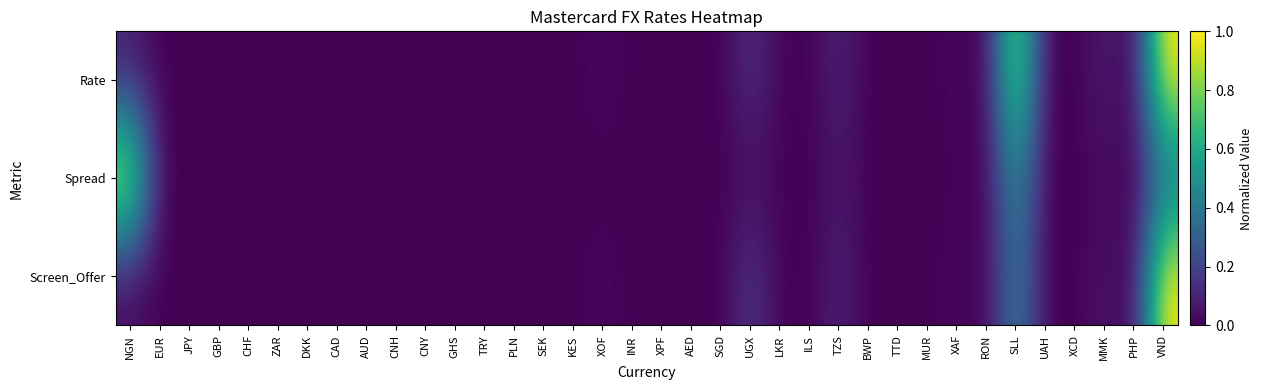

Reading left to right, what are all the values shown in this chart?

Rate: NGN=0.1	EUR=0.0	JPY=0.0	GBP=0.0	CHF=0.0	ZAR=0.0	DKK=0.0	CAD=0.0	AUD=0.0	CNH=0.0	CNY=0.0	GHS=0.0	TRY=0.0	PLN=0.0	SEK=0.0	KES=0.0	XOF=0.0	INR=0.0	XPF=0.0	AED=0.0	SGD=0.0	UGX=0.1	LKR=0.0	ILS=0.0	TZS=0.1	BWP=0.0	TTD=0.0	MUR=0.0	XAF=0.0	RON=0.0	SLL=0.9	UAH=0.0	XCD=0.0	MMK=0.1	PHP=0.0	VND=1.0
Spread: NGN=1.0	EUR=0.0	JPY=0.0	GBP=0.0	CHF=0.0	ZAR=0.0	DKK=0.0	CAD=0.0	AUD=0.0	CNH=0.0	CNY=0.0	GHS=0.0	TRY=0.0	PLN=0.0	SEK=0.0	KES=0.0	XOF=0.0	INR=0.0	XPF=0.0	AED=0.0	SGD=0.0	UGX=0.0	LKR=0.0	ILS=0.0	TZS=0.1	BWP=0.0	TTD=0.0	MUR=0.0	XAF=0.0	RON=0.0	SLL=0.5	UAH=0.0	XCD=0.0	MMK=0.0	PHP=0.0	VND=0.3
Screen_Offer: NGN=0.0	EUR=0.0	JPY=0.0	GBP=0.0	CHF=0.0	ZAR=0.0	DKK=0.0	CAD=0.0	AUD=0.0	CNH=0.0	CNY=0.0	GHS=0.0	TRY=0.0	PLN=0.0	SEK=0.0	KES=0.0	XOF=0.0	INR=0.0	XPF=0.0	AED=0.0	SGD=0.0	UGX=0.2	LKR=0.0	ILS=0.0	TZS=0.1	BWP=0.0	TTD=0.0	MUR=0.0	XAF=0.0	RON=0.0	SLL=0.4	UAH=0.0	XCD=0.0	MMK=0.1	PHP=0.0	VND=1.0